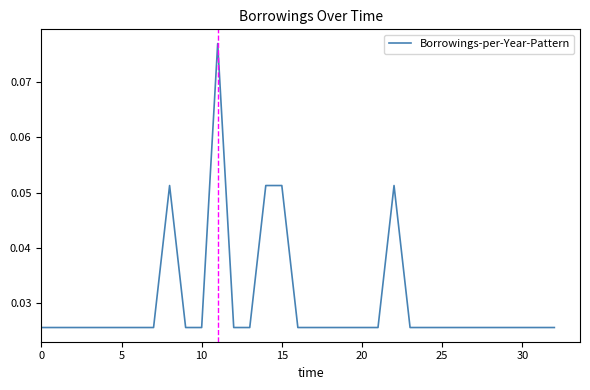

How many lines are shown in the chart?

1